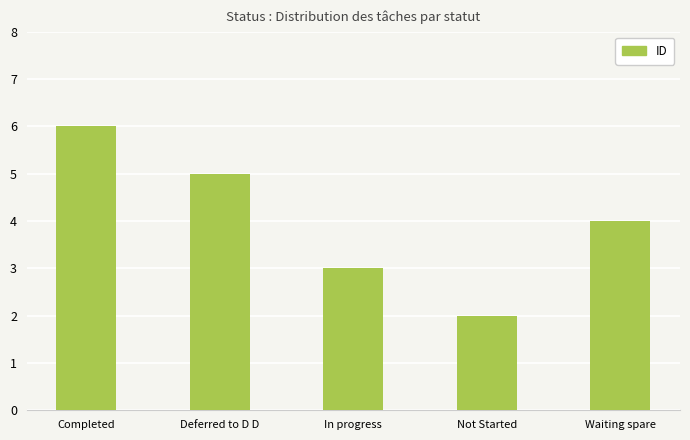

Between Waiting spare and Not Started, which is larger?

Waiting spare